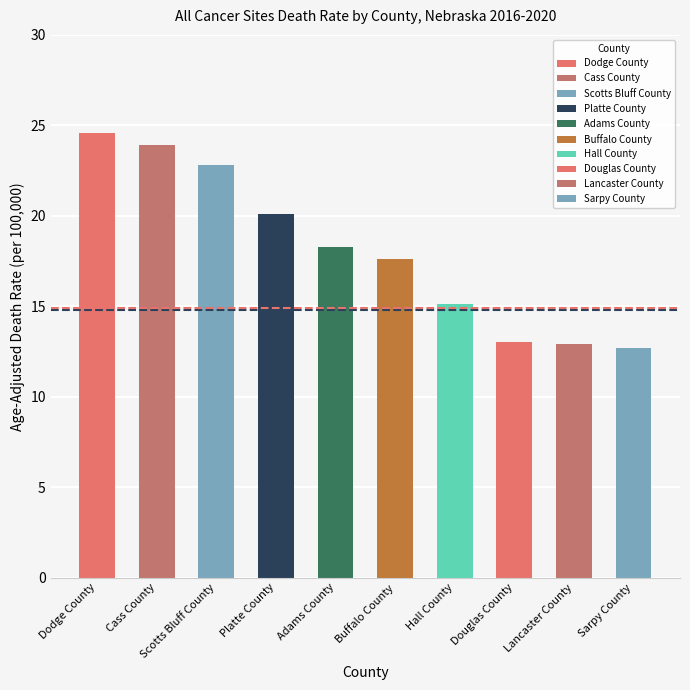

What is the greatest value displayed?

24.6